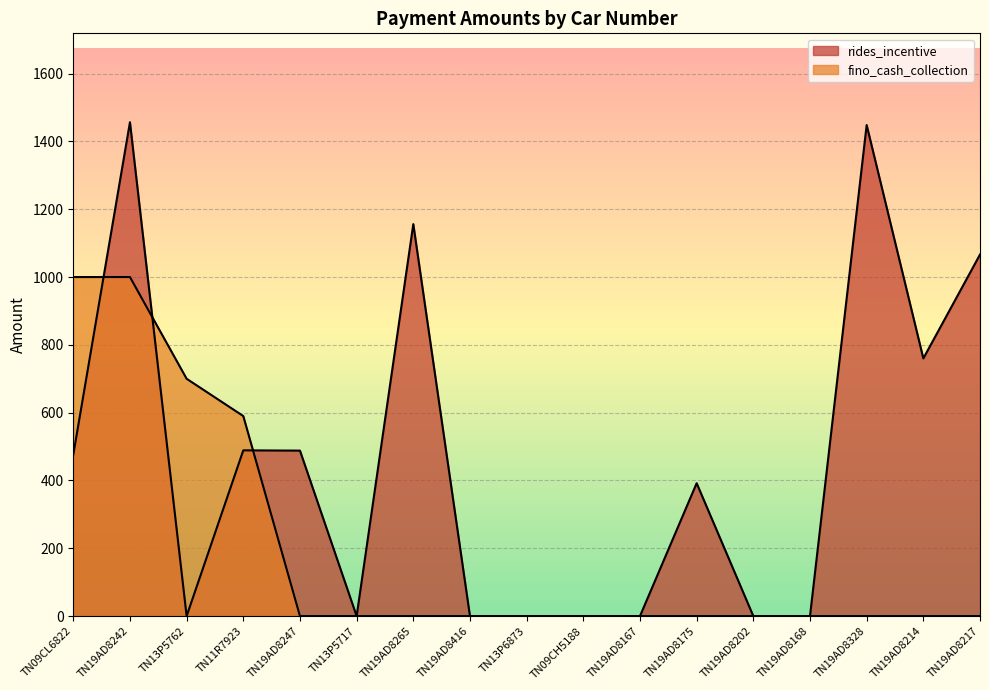

At which category is the sum across all series the highest?

TN19AD8242